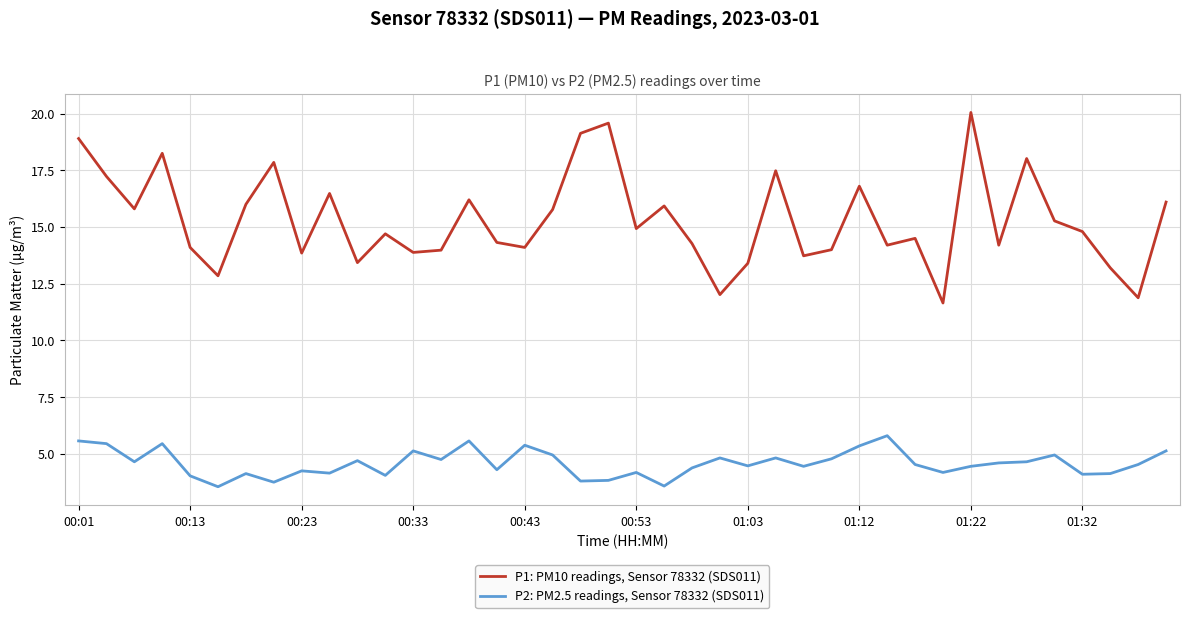

Which series has the largest total across all categories?

P1: PM10 readings, Sensor 78332 (SDS011)